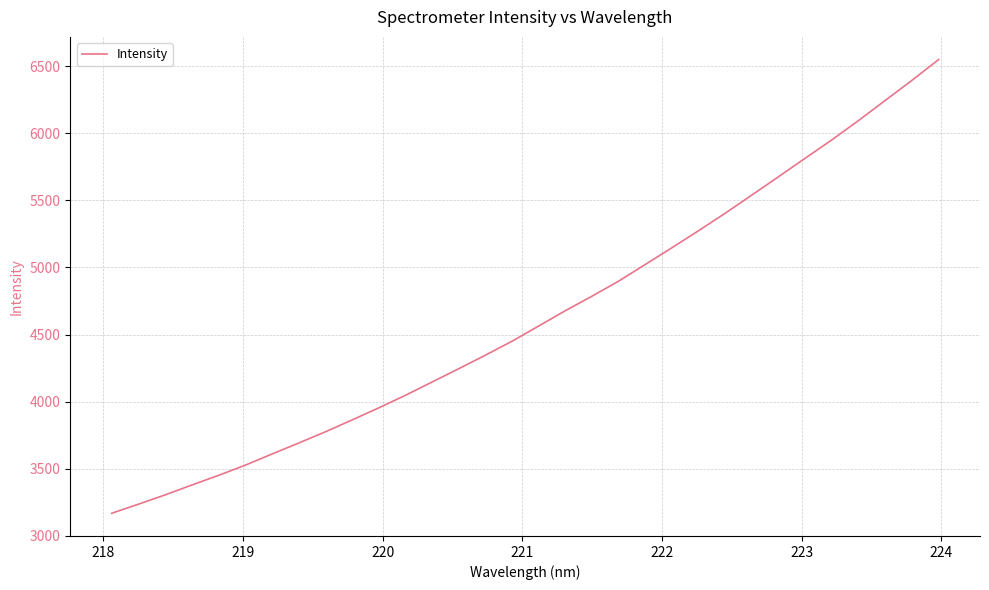

What is the greatest value displayed?

6550.1